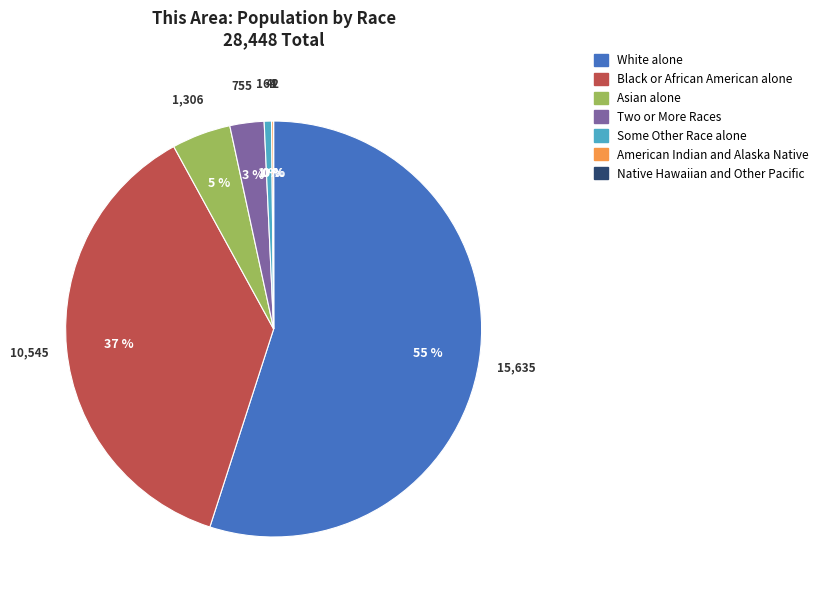

To the nearest percent, what percentage of the pie is Black or African American alone?

37%